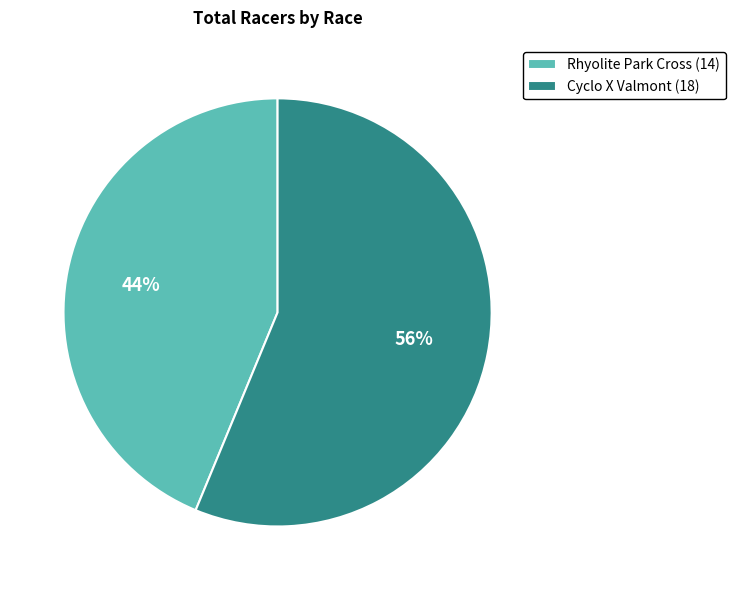

Count the number of slices in the pie.

2